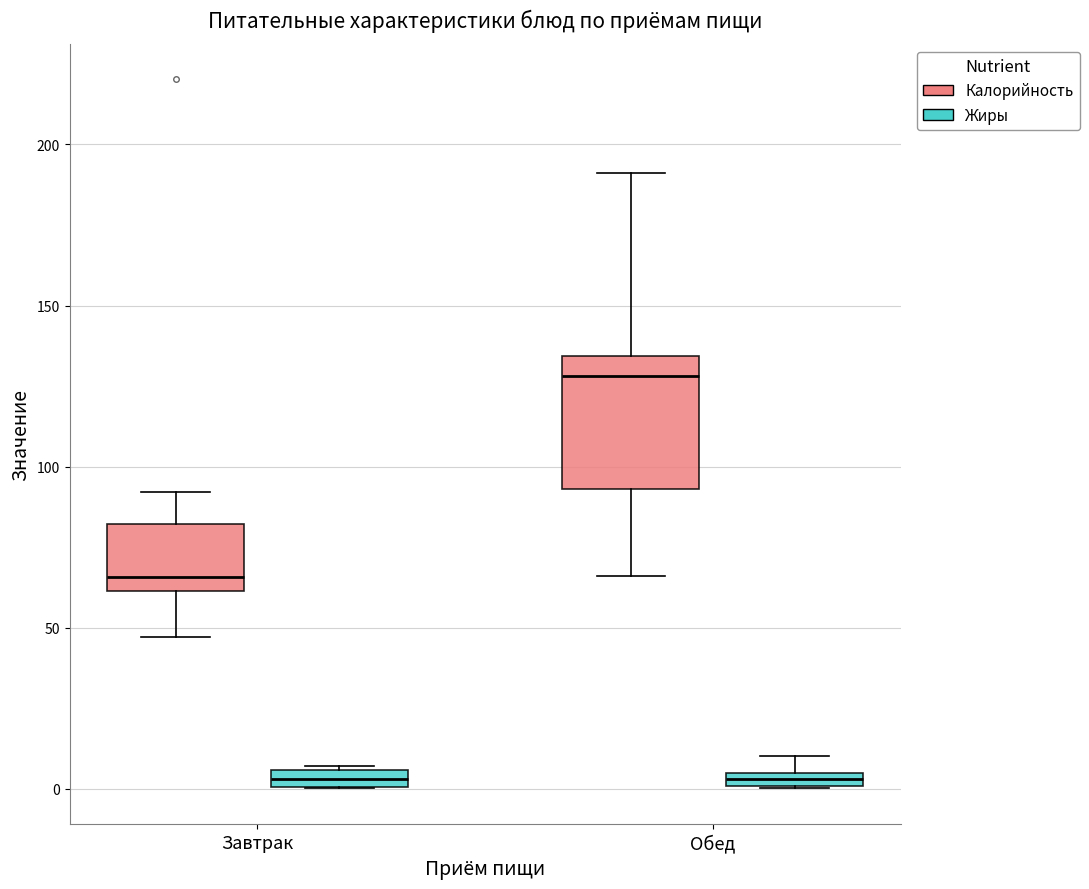

Which box's median line is the highest?

Обед (Калорийность)